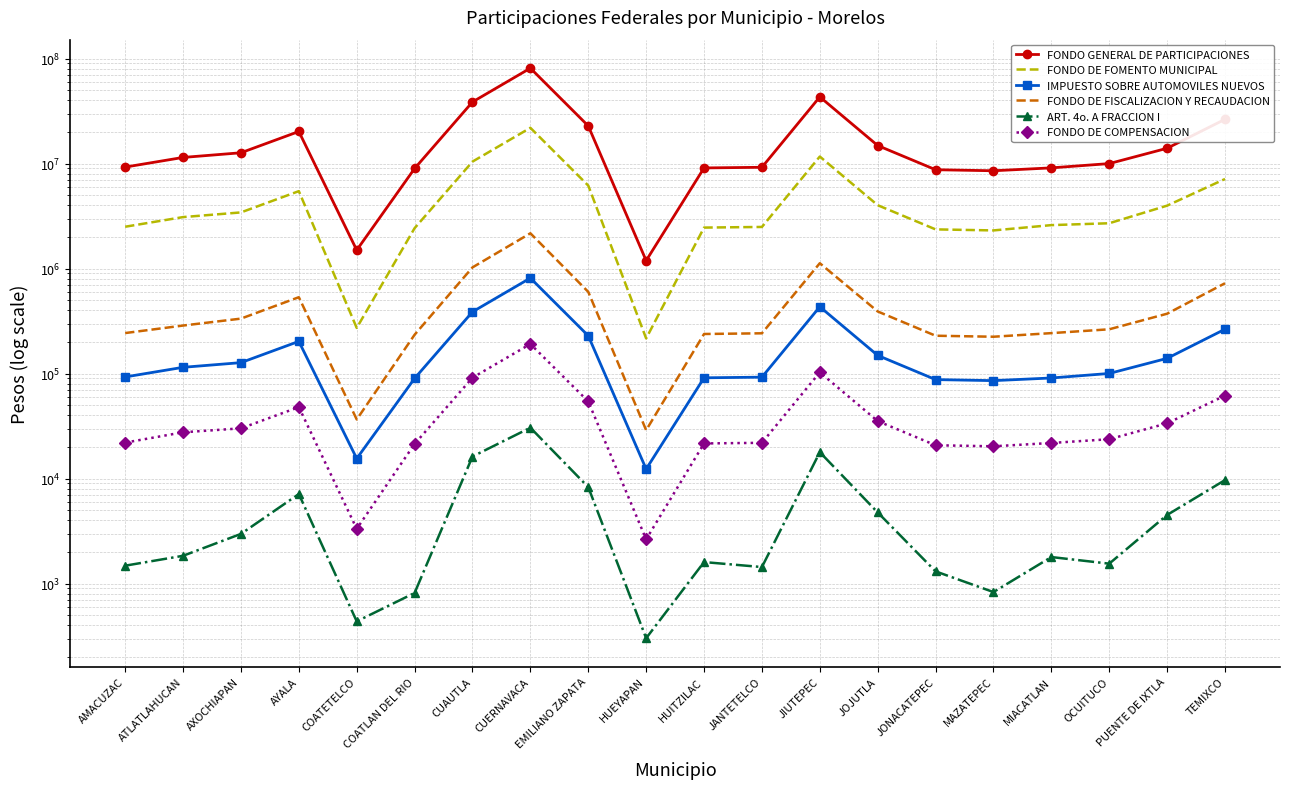

What position from the right is AXOCHIAPAN?

18